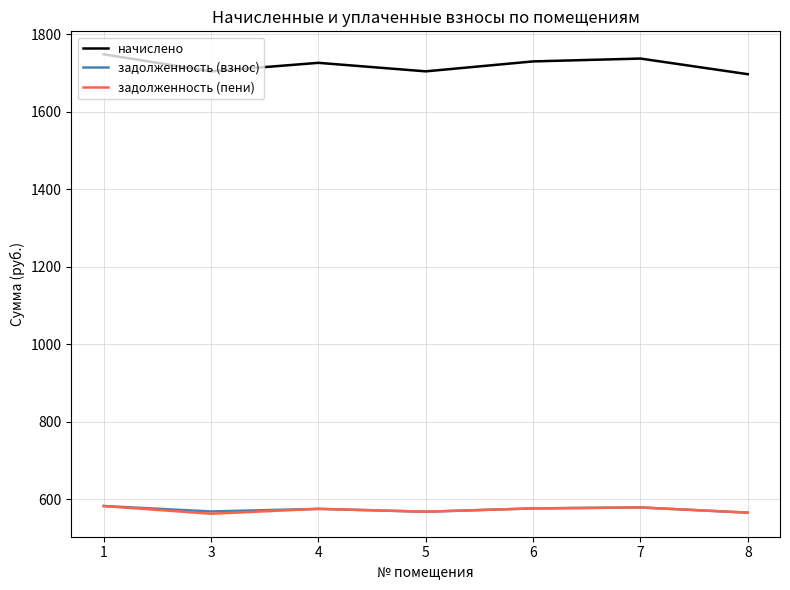

What is the difference between the maximum and second lowest values in the начислено series?

44.0